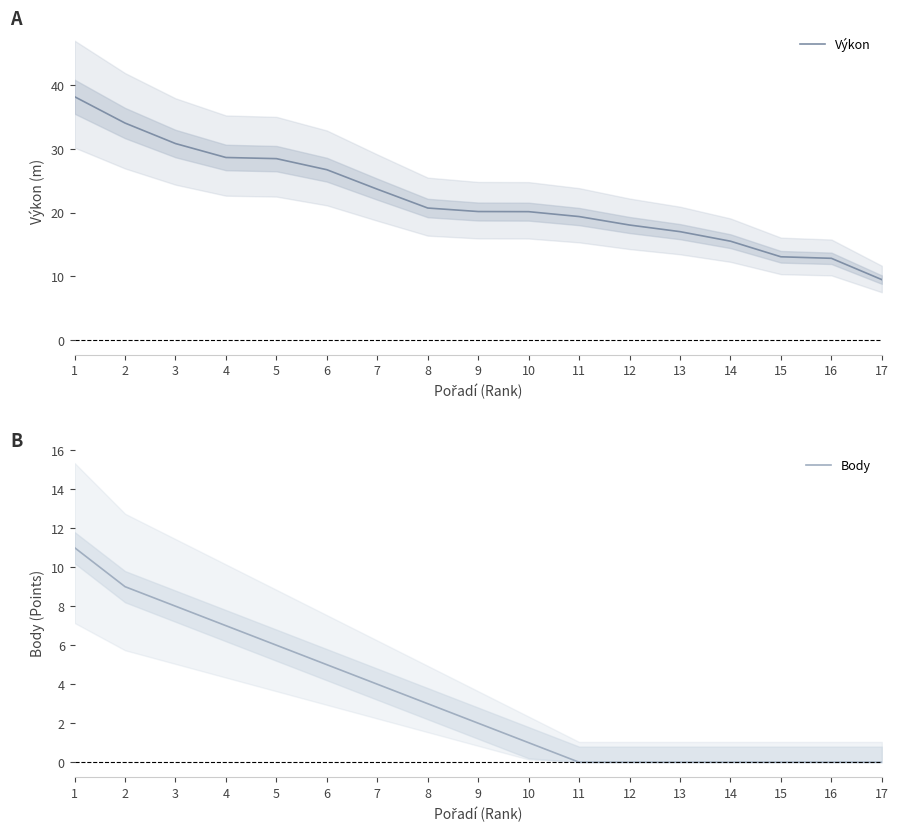

What is the value of the Výkon point at the 6th from the left?

26.7